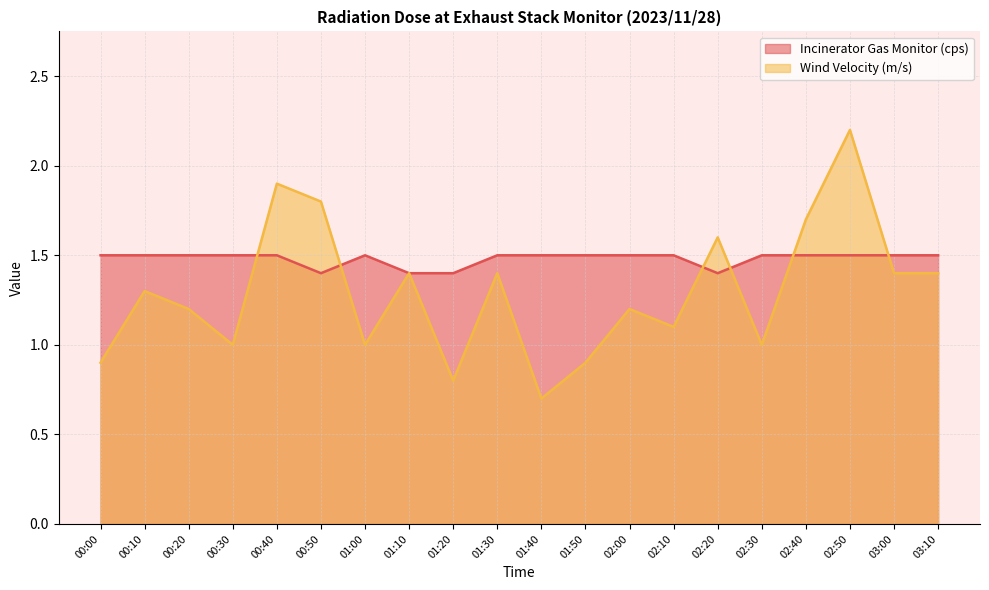

Reading right to left, list all the values displayed in this chart.

Incinerator Gas Monitor (cps): 03:10=1.5	03:00=1.5	02:50=1.5	02:40=1.5	02:30=1.5	02:20=1.4	02:10=1.5	02:00=1.5	01:50=1.5	01:40=1.5	01:30=1.5	01:20=1.4	01:10=1.4	01:00=1.5	00:50=1.4	00:40=1.5	00:30=1.5	00:20=1.5	00:10=1.5	00:00=1.5
Wind Velocity (m/s): 03:10=1.4	03:00=1.4	02:50=2.2	02:40=1.7	02:30=1.0	02:20=1.6	02:10=1.1	02:00=1.2	01:50=0.9	01:40=0.7	01:30=1.4	01:20=0.8	01:10=1.4	01:00=1.0	00:50=1.8	00:40=1.9	00:30=1.0	00:20=1.2	00:10=1.3	00:00=0.9